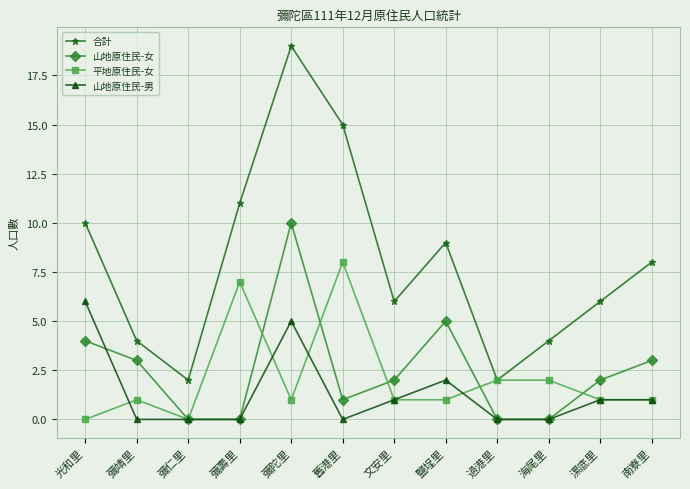

What are all the series names shown in the legend?

合計, 山地原住民-女, 平地原住民-女, 山地原住民-男